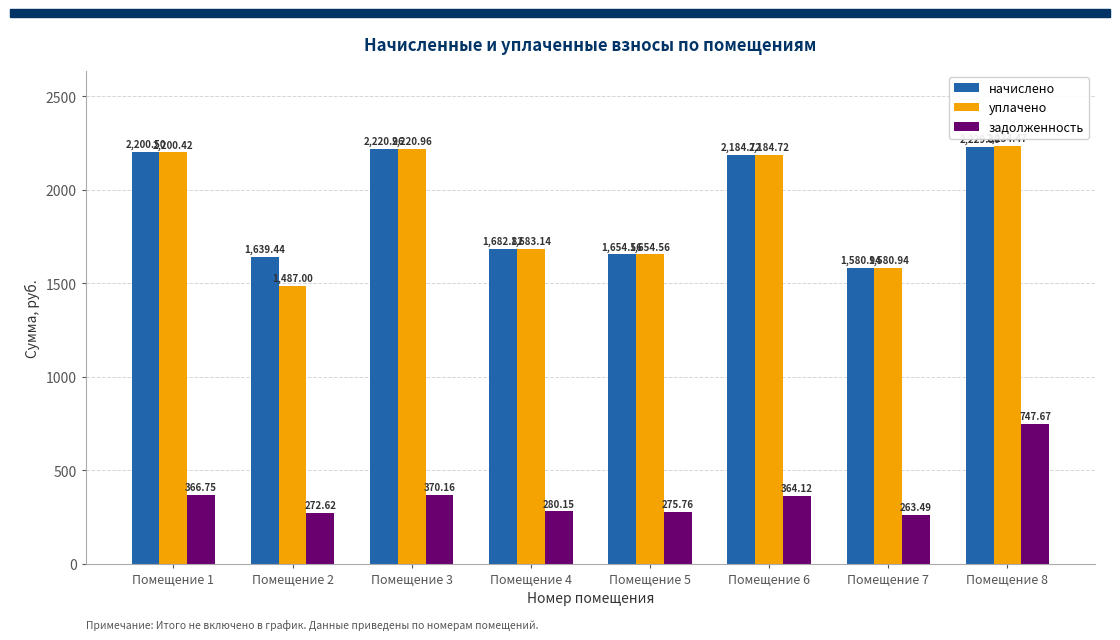

What is the difference between the задолженность values at Помещение 4 and Помещение 2?

7.5